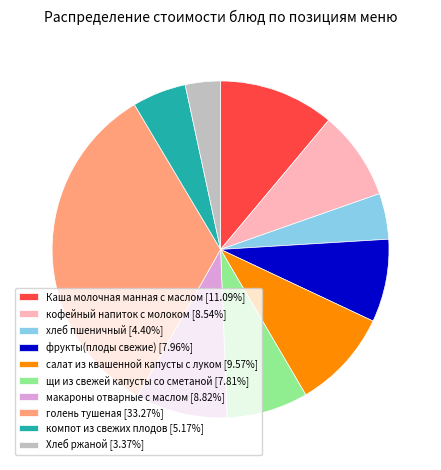

Approximately how many times larger is the value at салат из квашенной капусты с луком [9.57%] compared to хлеб пшеничный [4.40%]?

2.2